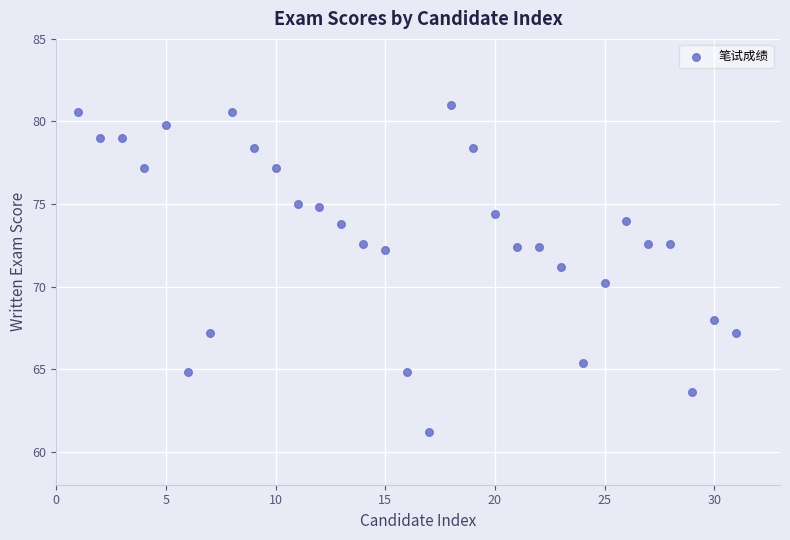

What is the range of Y values (max minus min)?

19.8